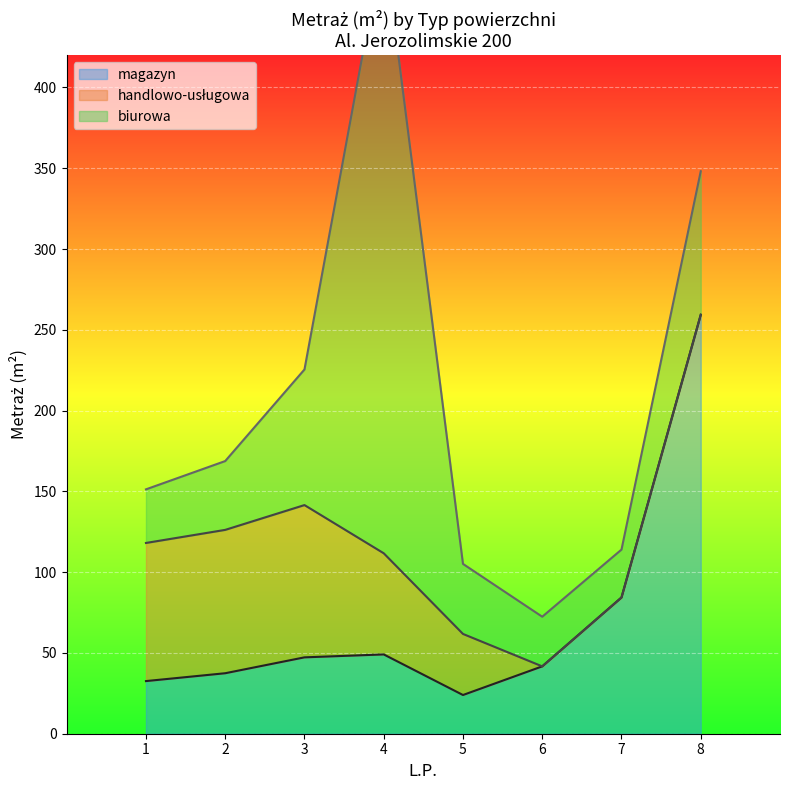

Rank the series by their maximum value, from highest to lowest.

biurowa, magazyn, handlowo-usługowa